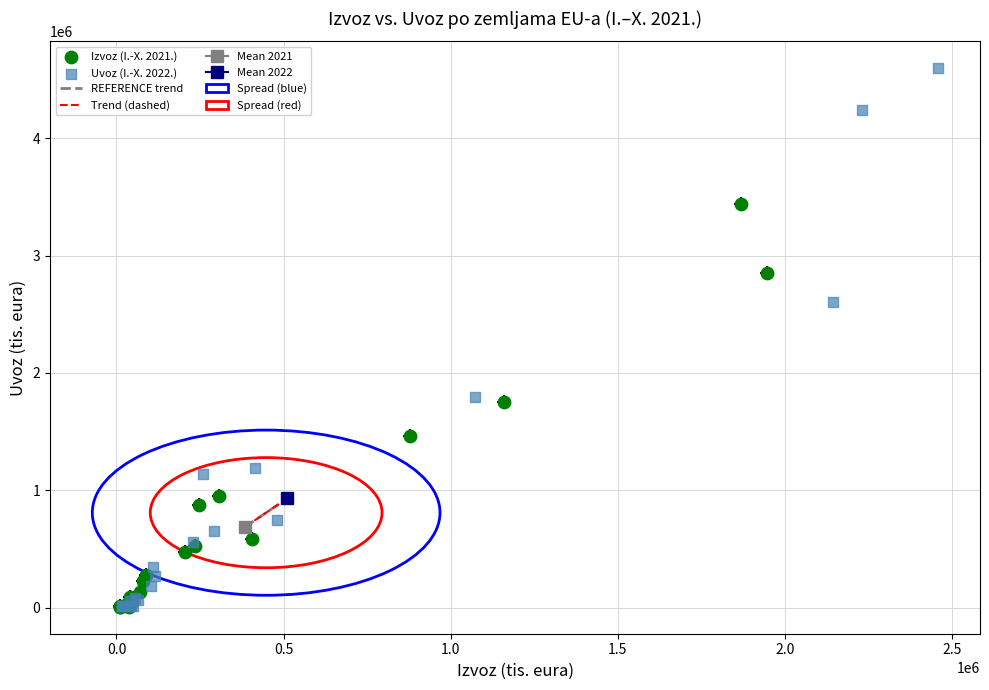

Which series has the largest Y range (max minus min)?

Uvoz (I.-X. 2022.)